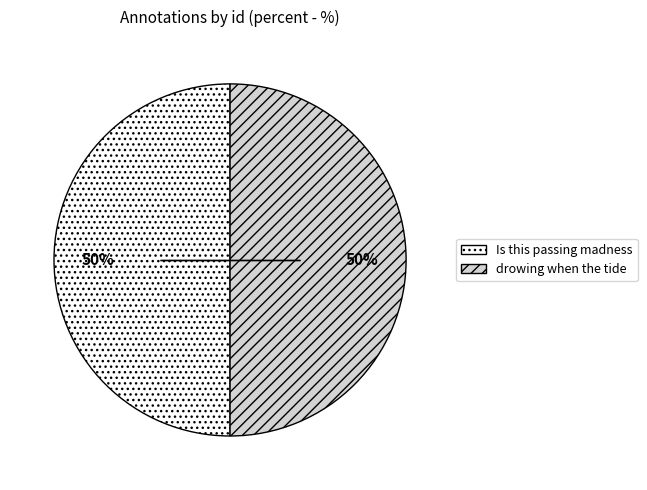

Combined, do drowing when the tide and Is this passing madness account for over 50%?

Yes